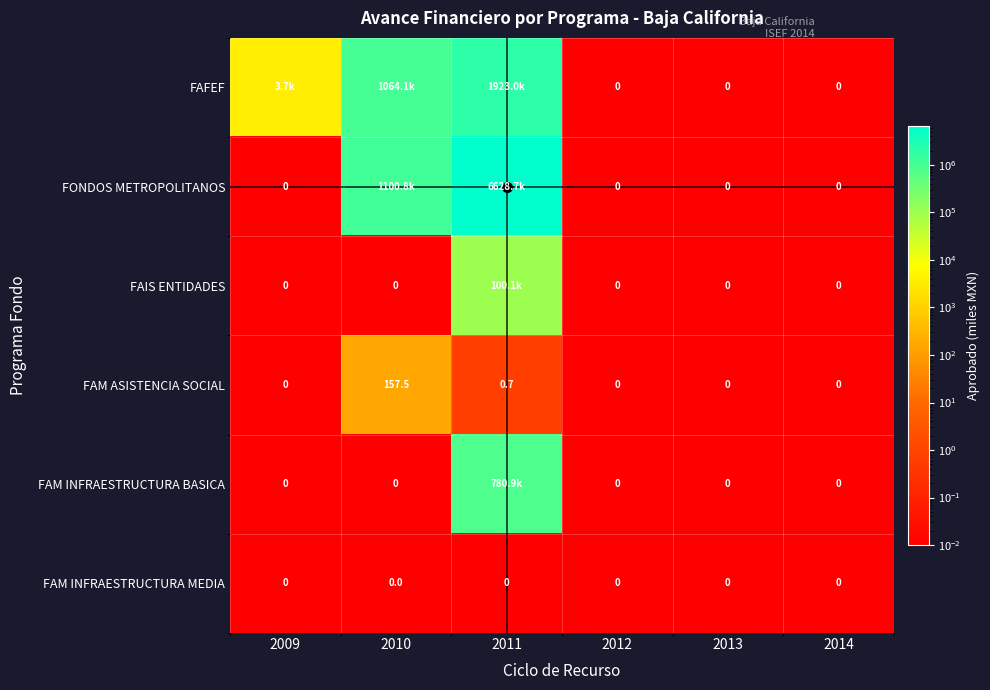

Which series has the widest spread of values?

FONDOS METROPOLITANOS